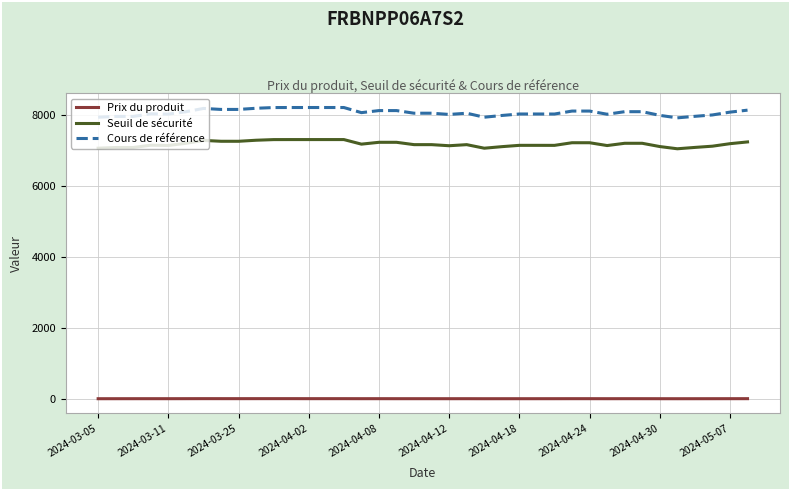

How many values in the Prix du produit series are below 7?

13